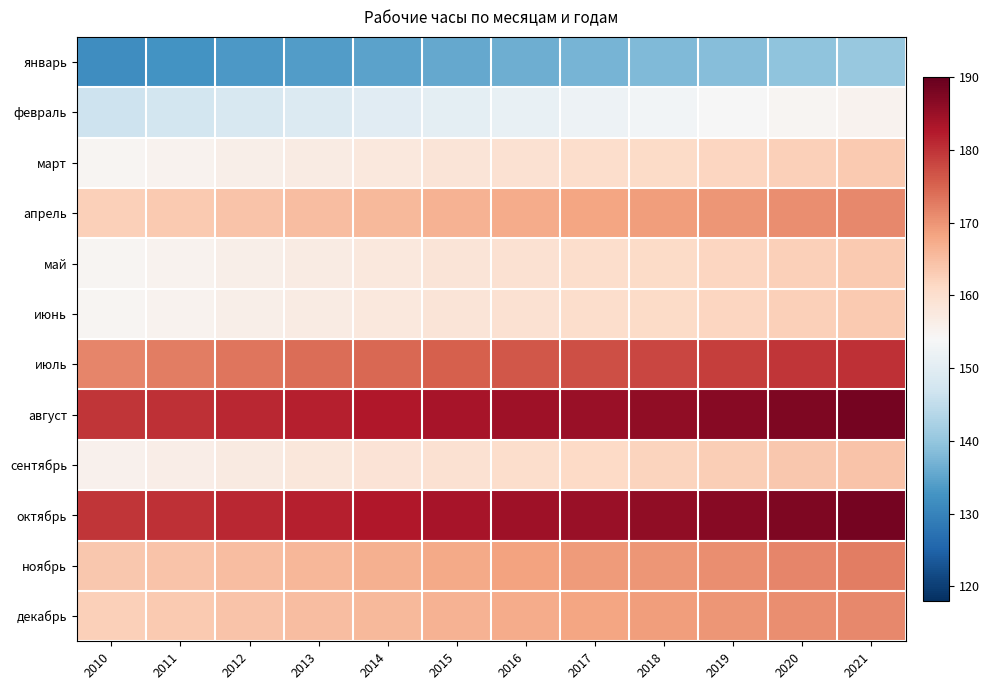

At which category does the chart reach its peak across all series?

2021